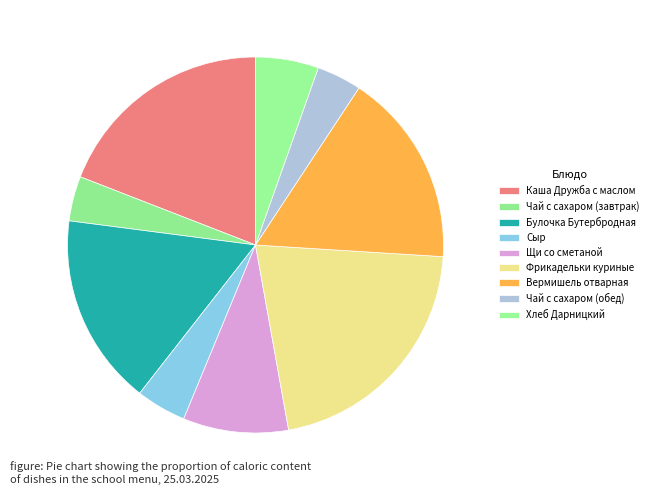

To the nearest percent, what percentage of the pie is Булочка Бутербродная?

16%